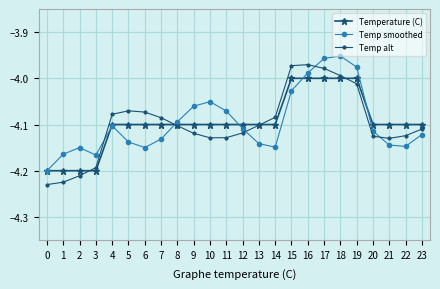

Rank the series at 11 from lowest to highest value.

Temp alt, Temperature (C), Temp smoothed